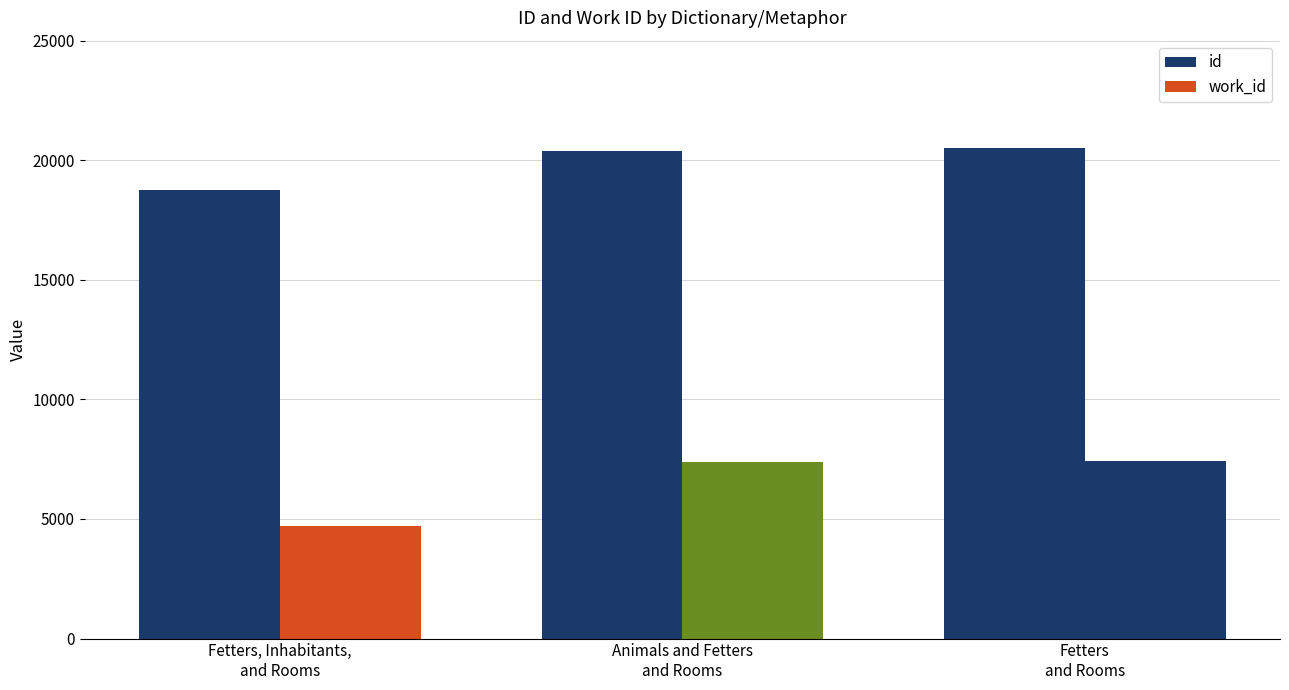

True or false: work_id has a value of 7400 at Animals and Fetters
and Rooms.

True